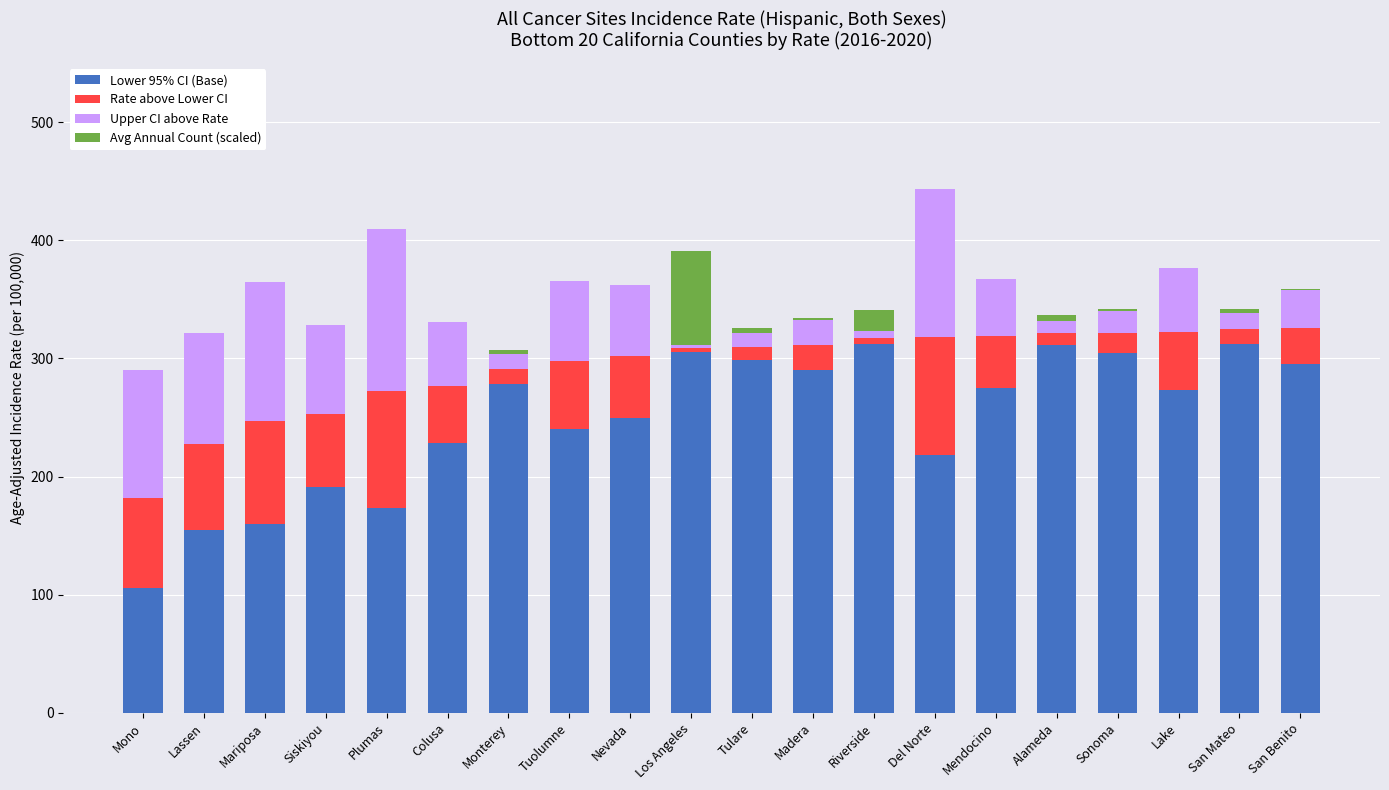

The value of Lower 95% CI (Base) at Tuolumne is 375.7. True or false?

False